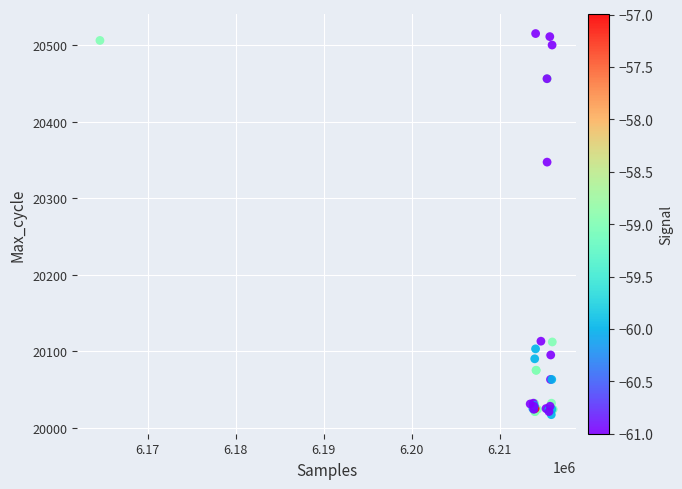

What Y value in the scatter plot is closest to 20266?

20347